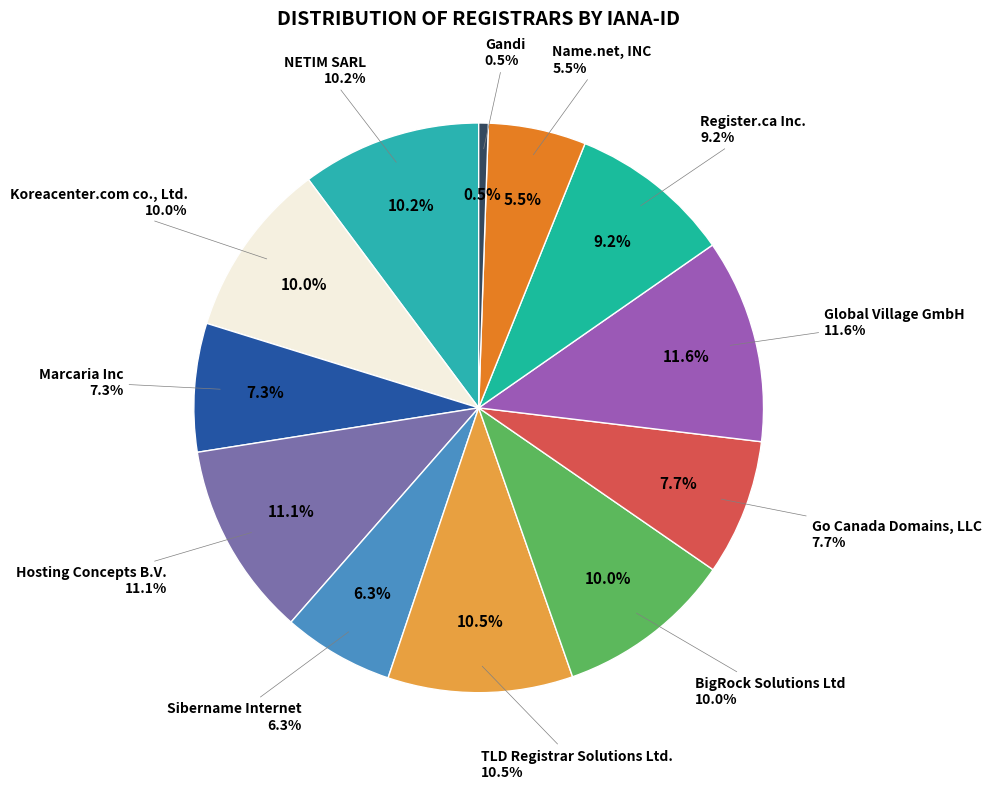

Approximately how many times larger is the value at Name.net, INC compared to Register.ca Inc.?

0.6